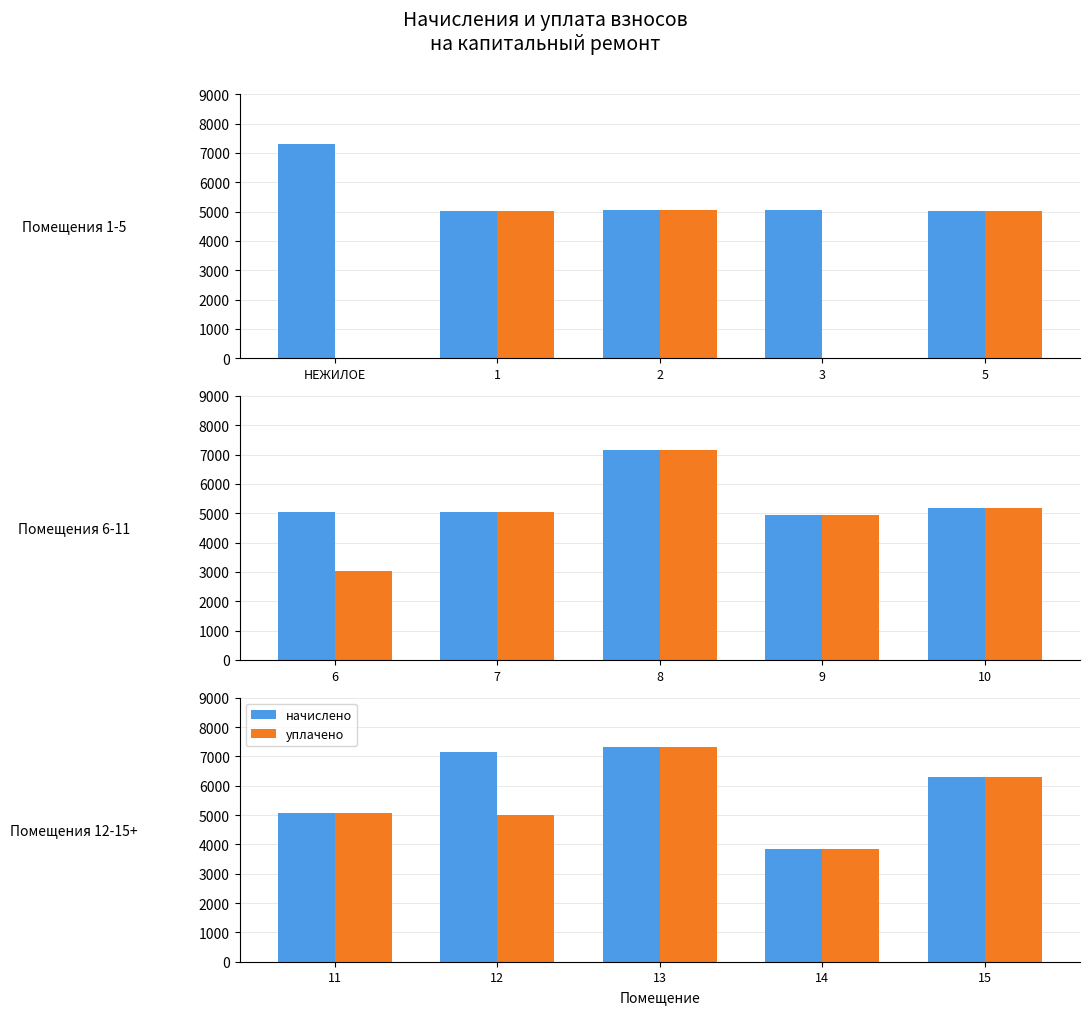

Count the number of categories in the chart.

5